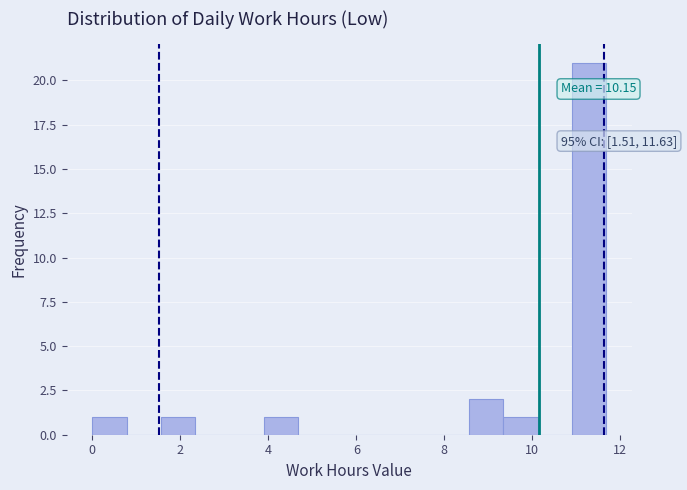

Read against the x-axis, roughly where is the centre of the tallest bar?

11.2